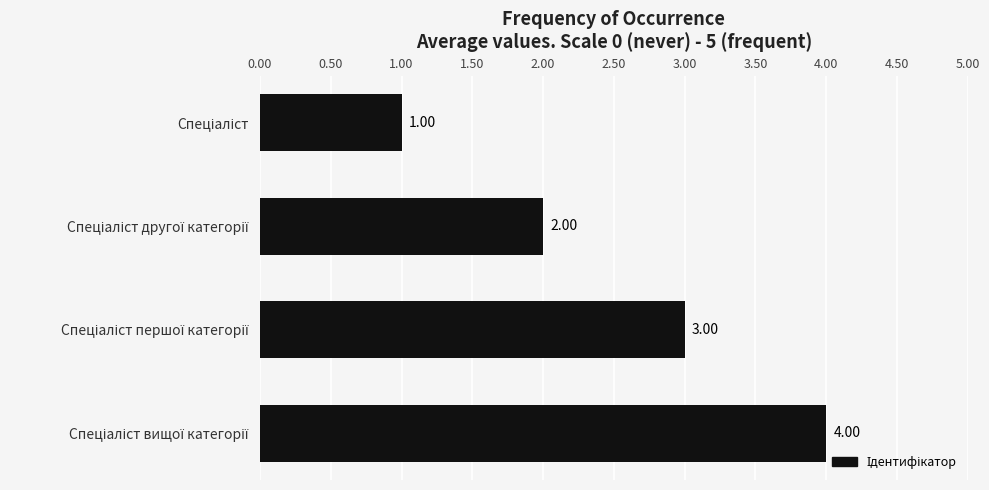

What is the sum of all values?

10